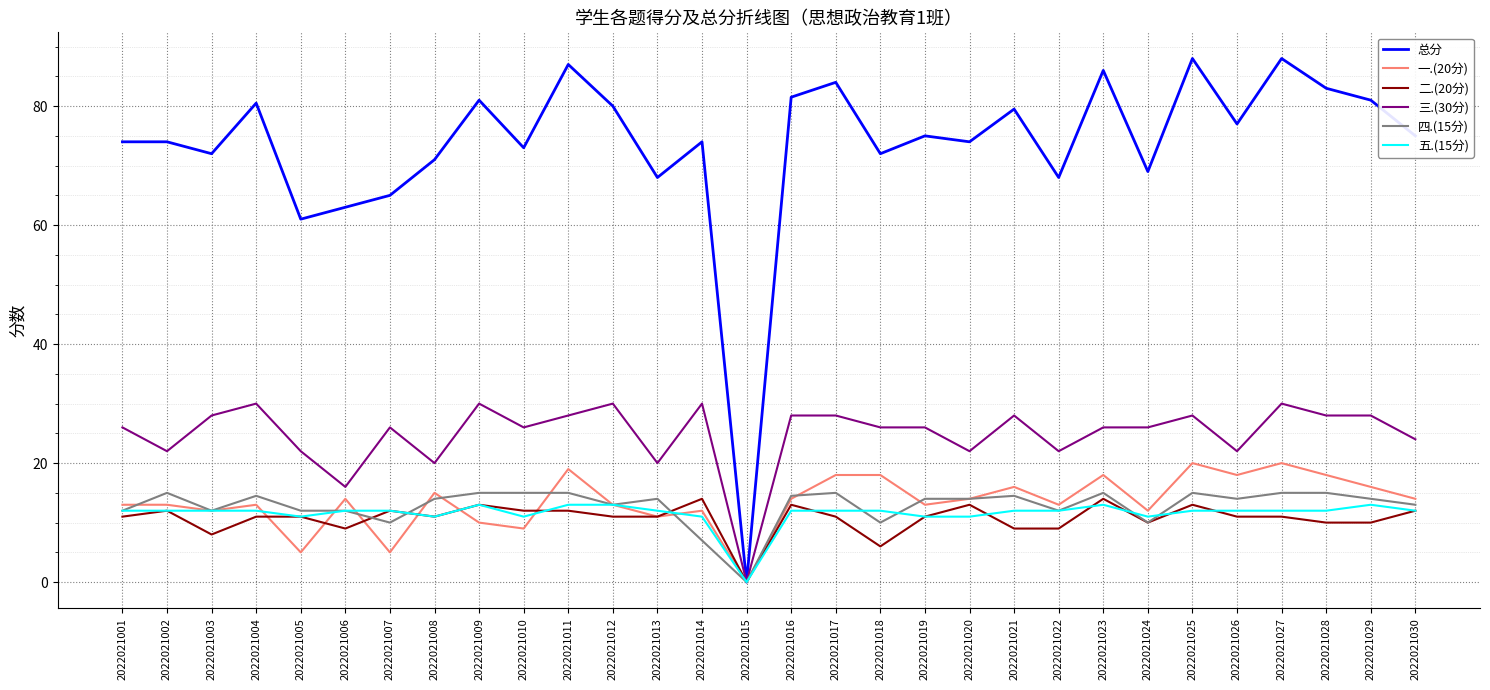

What is the highest value of the 一.(20分) series?

20.0